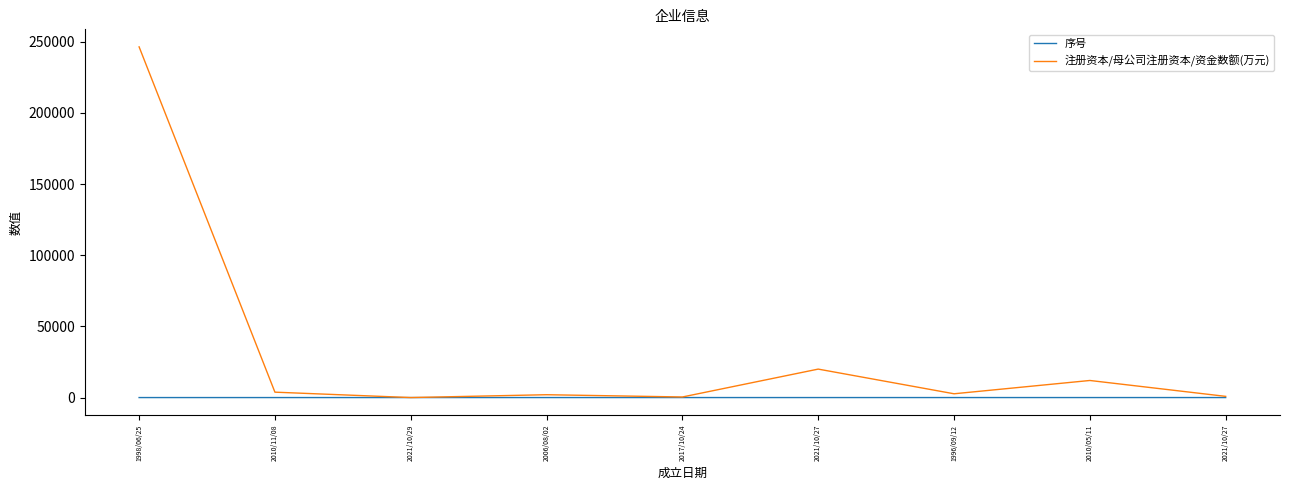

What are all the series names shown in the legend?

序号, 注册资本/母公司注册资本/资金数额(万元)